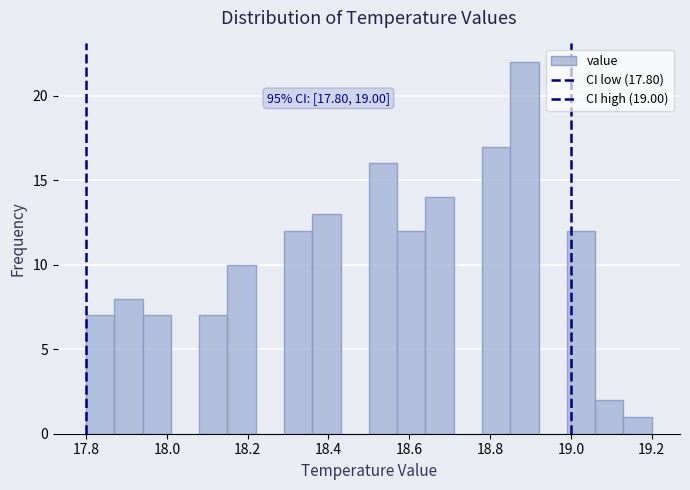

Read against the x-axis, roughly where is the centre of the tallest bar?

18.88